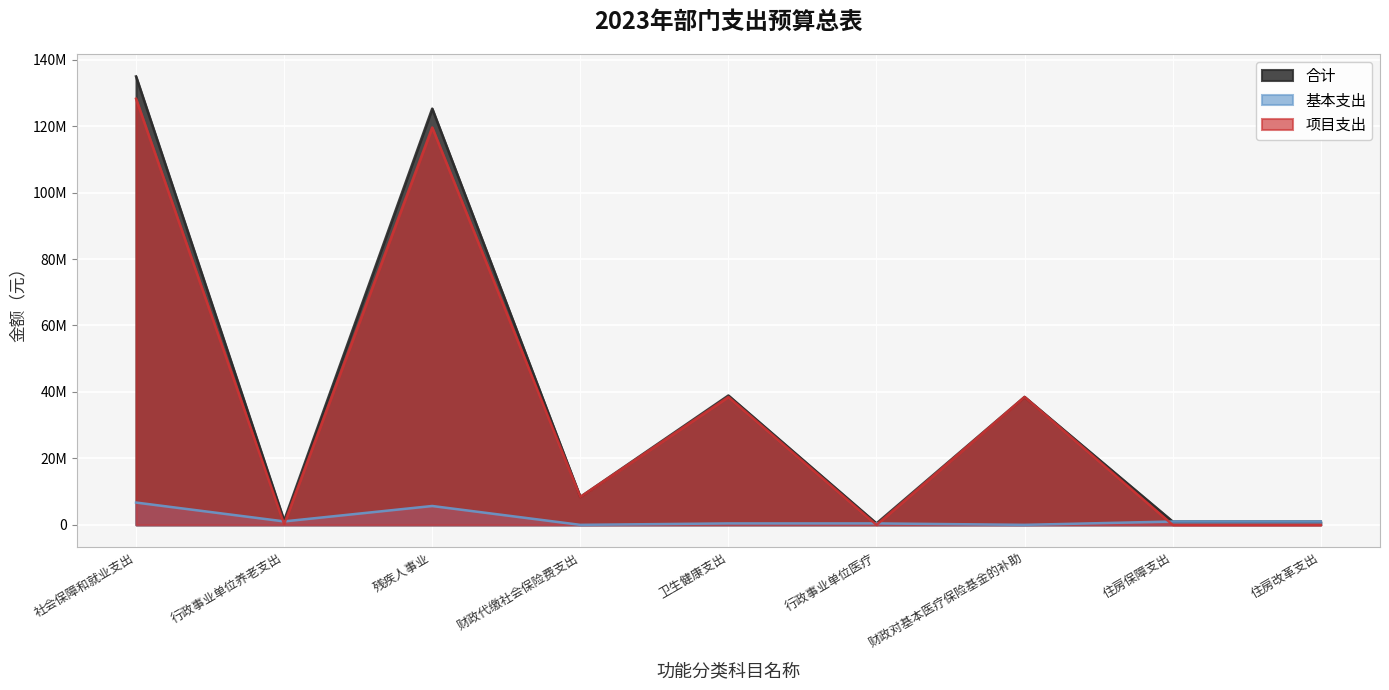

Where do 项目支出 and 基本支出 first cross each other?

社会保障和就业支出 and 行政事业单位养老支出